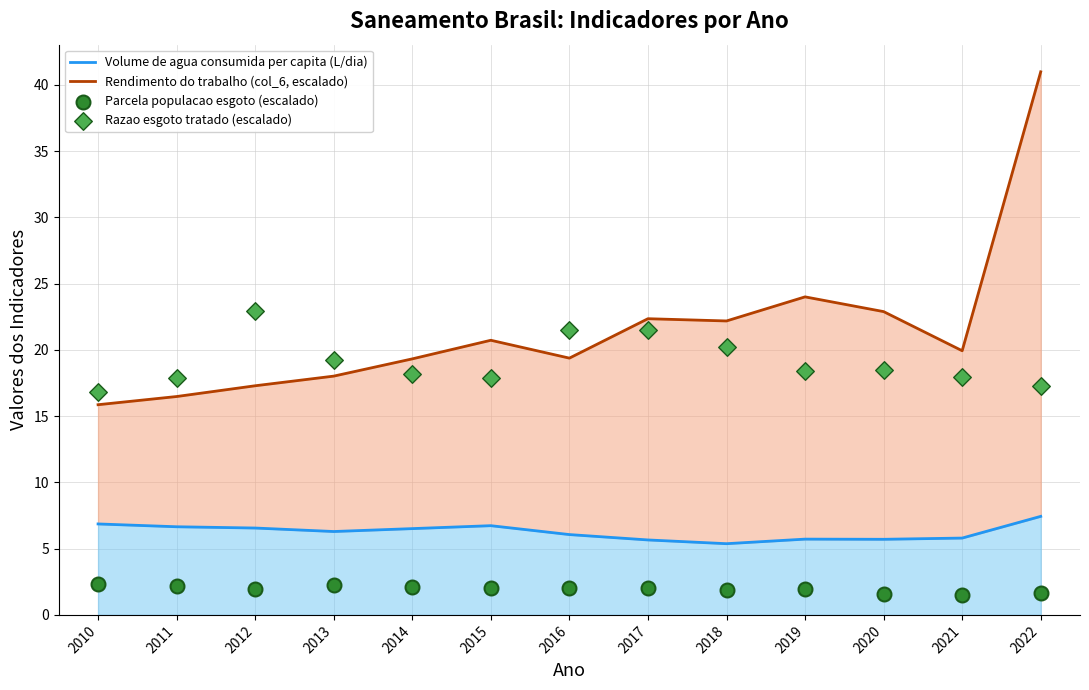

Which series has the widest spread of Y values?

Rendimento do trabalho (col_6, escalado)